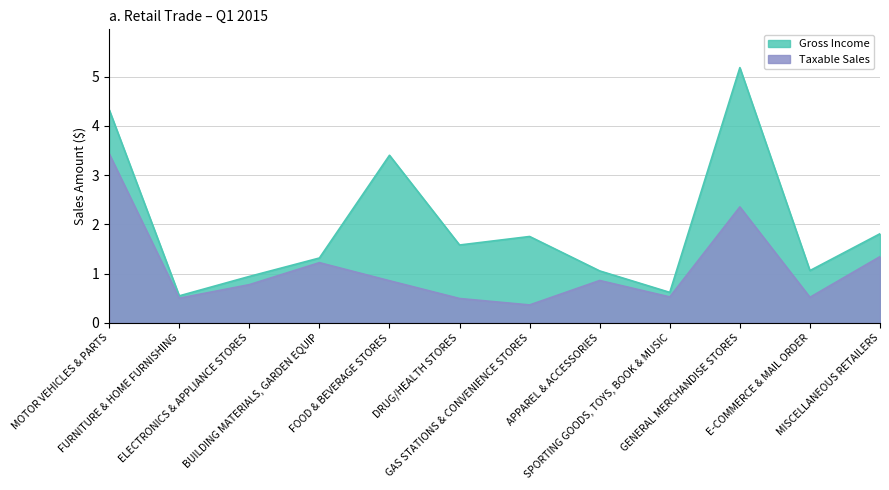

Is the value of Taxable Sales at BUILDING MATERIALS, GARDEN EQUIP greater than the value of Gross Income at FURNITURE & HOME FURNISHING?

Yes